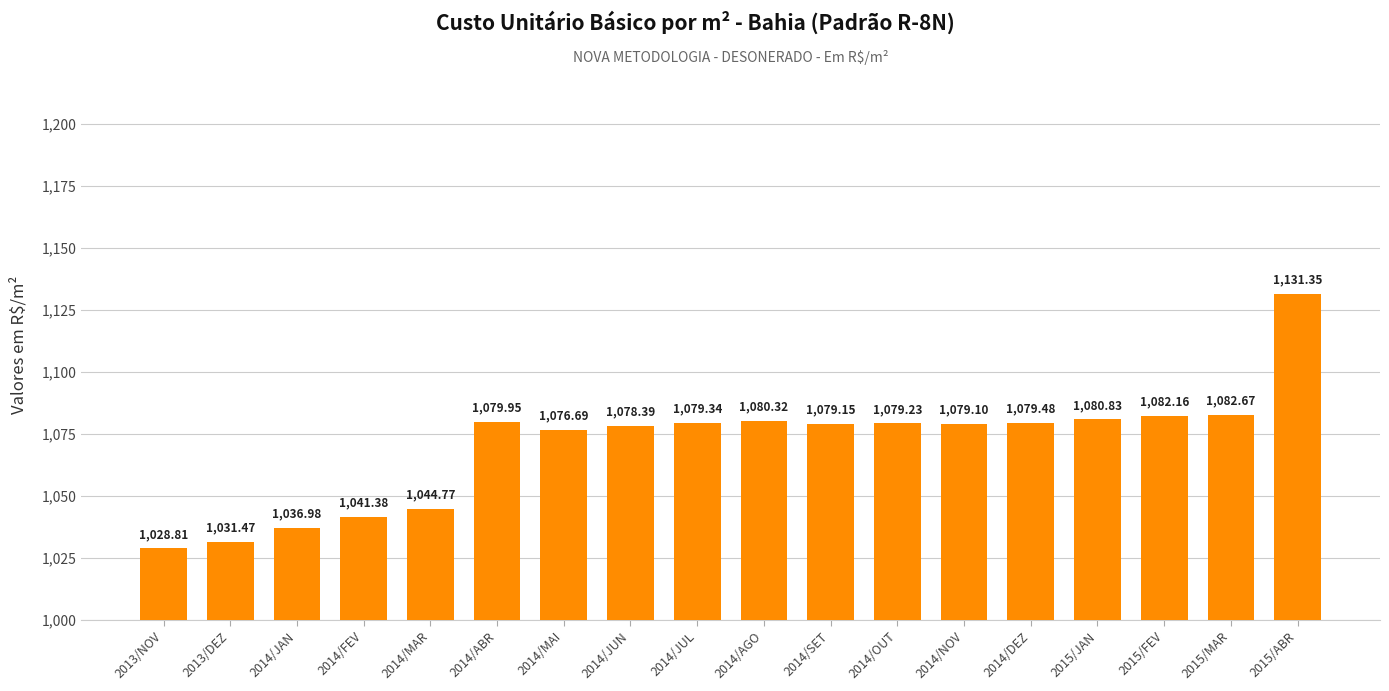

Rank the categories by value from highest to lowest.

2015/ABR, 2015/MAR, 2015/FEV, 2015/JAN, 2014/AGO, 2014/ABR, 2014/DEZ, 2014/JUL, 2014/OUT, 2014/SET, 2014/NOV, 2014/JUN, 2014/MAI, 2014/MAR, 2014/FEV, 2014/JAN, 2013/DEZ, 2013/NOV